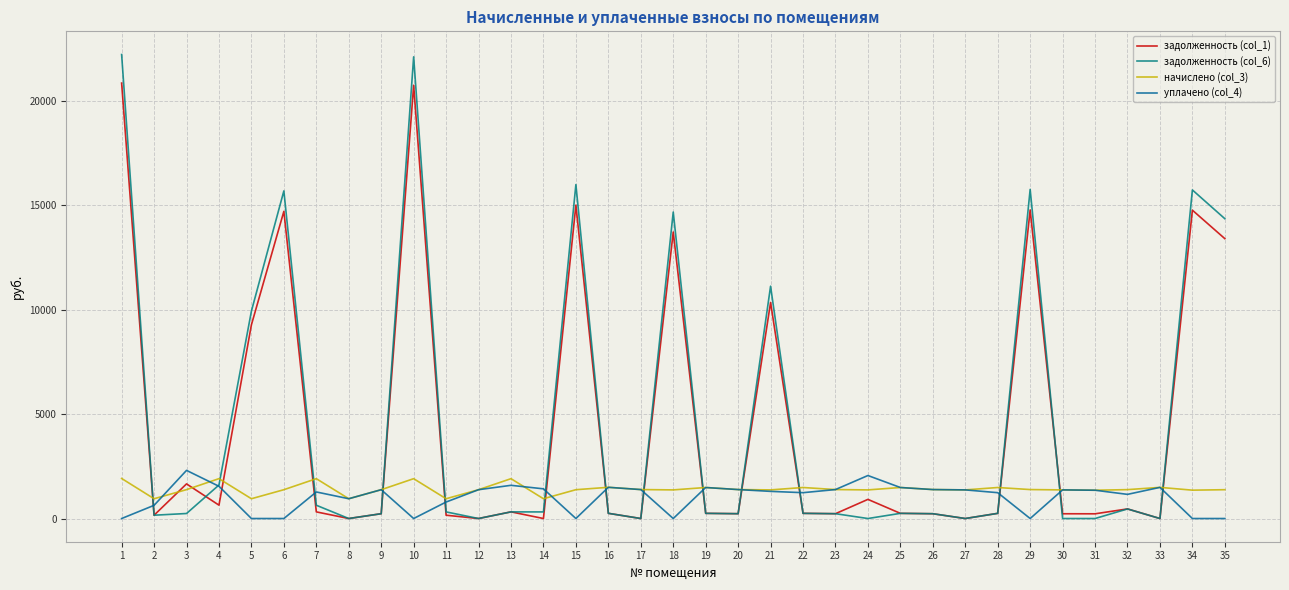

Rank the categories by начислено (col_3) value from highest to lowest.

1, 4, 7, 10, 13, 16, 33, 19, 22, 25, 28, 17, 20, 23, 26, 29, 3, 32, 6, 9, 12, 15, 35, 18, 21, 24, 27, 30, 34, 31, 2, 5, 8, 11, 14